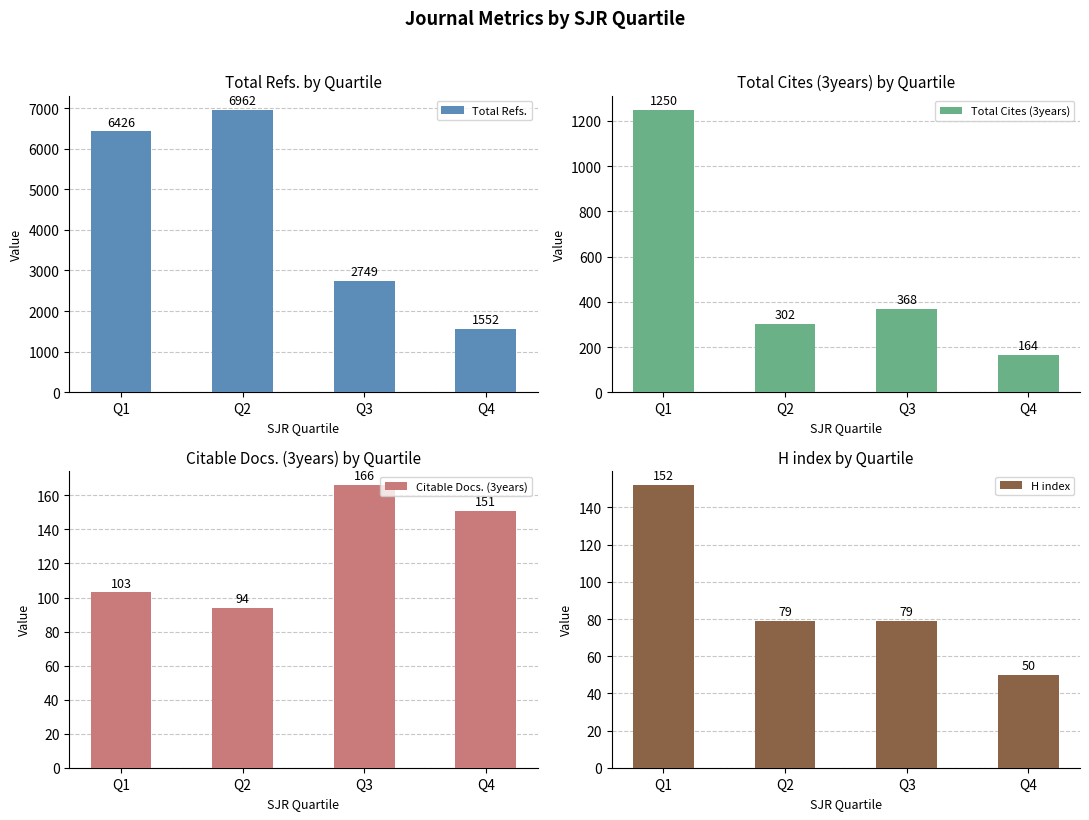

How many groups of bars are there?

4